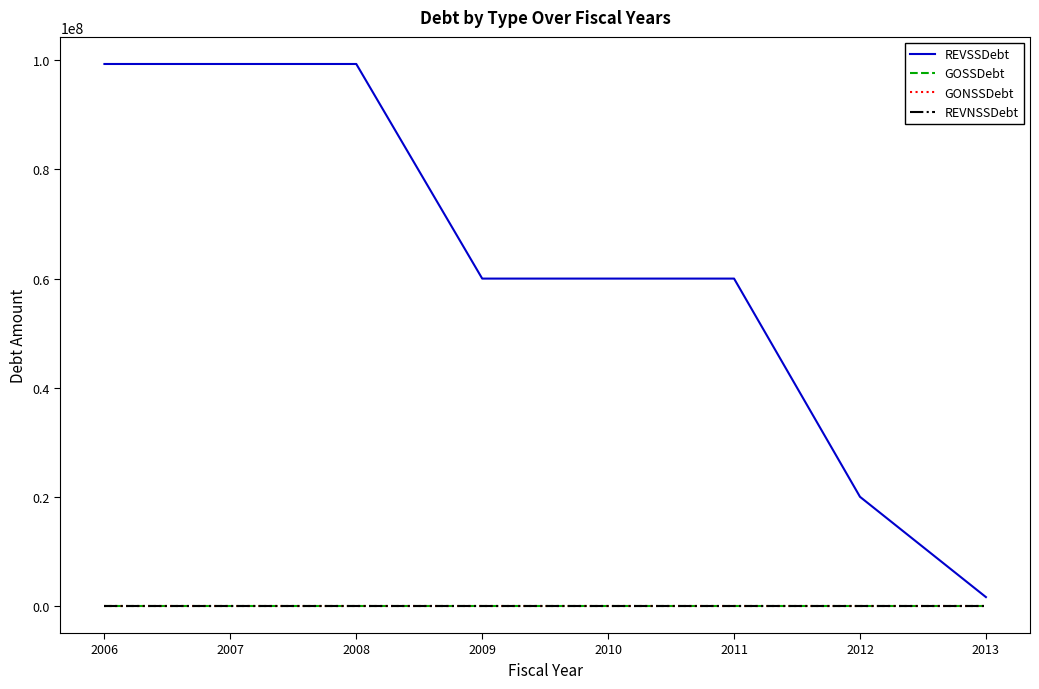

Reading right to left, what are all the values shown in this chart?

REVSSDebt: 1620000	20000000	60000000	60000000	60000000	99335000	99335000	99335000
GOSSDebt: 0	0	0	0	0	0	0	0
GONSSDebt: 0	0	0	0	0	0	0	0
REVNSSDebt: 0	0	0	0	0	0	0	0